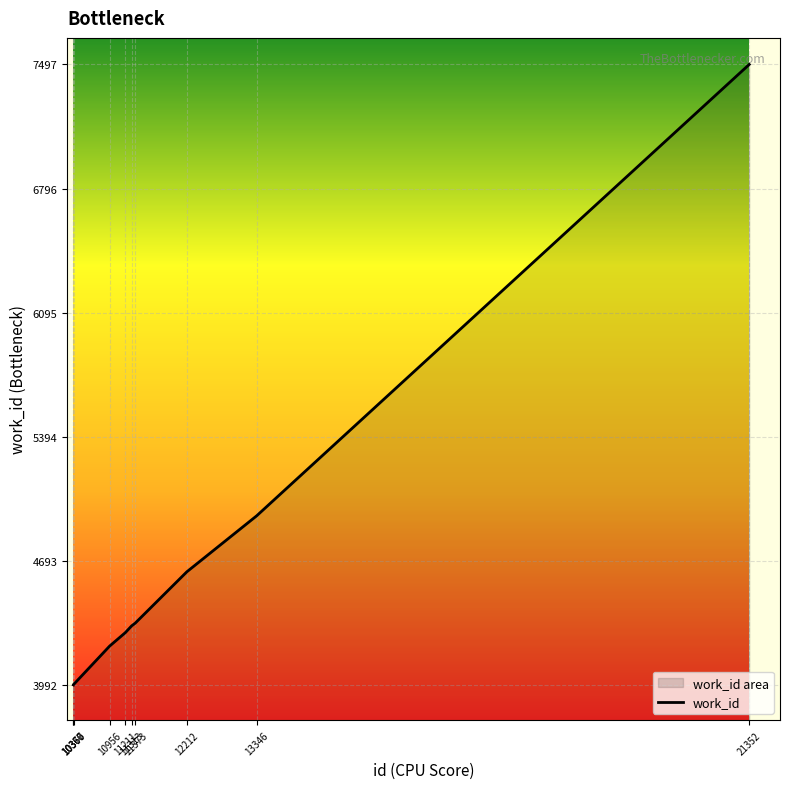

List the labels in order of value, smallest first.

10366, 10367, 10370, 10956, 11211, 11313, 11373, 12212, 13346, 21352